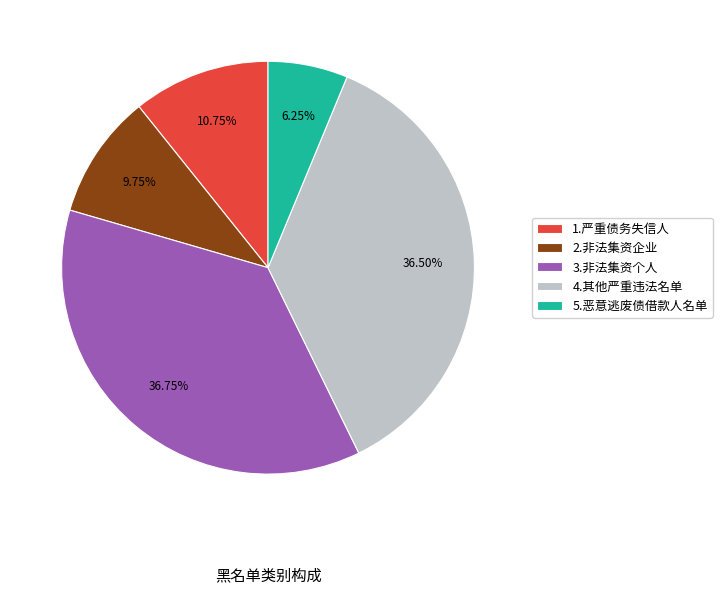

Is the sum of 2.非法集资企业 and 5.恶意逃废债借款人名单 greater than half?

No